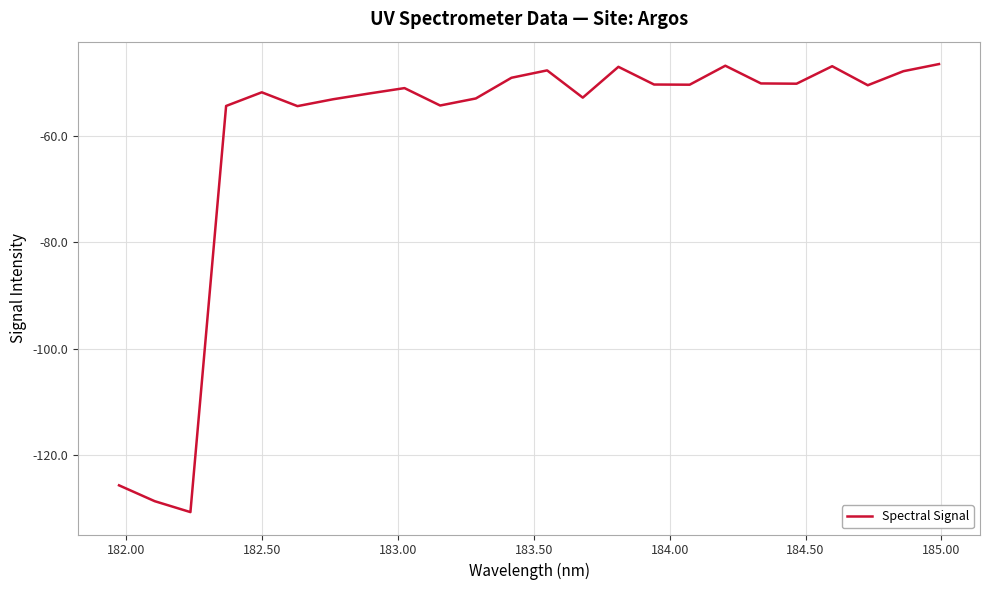

What is the minimum value shown in the chart?

-130.7